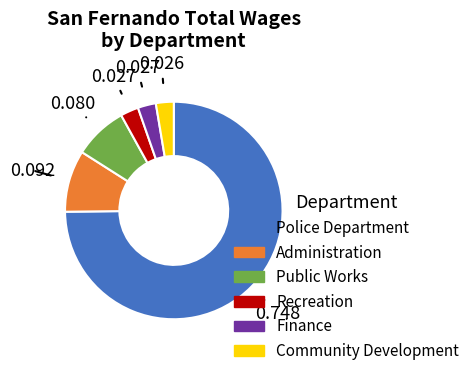

Does any single category account for the majority?

Yes